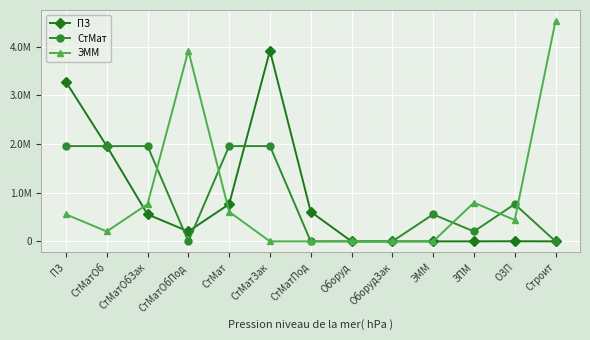

Between СтМатОбПод and Строит, which series saw the biggest shift?

ЭММ